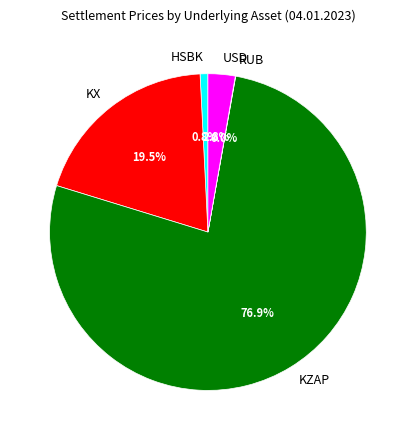

What is the largest slice in the pie chart?

KZAP